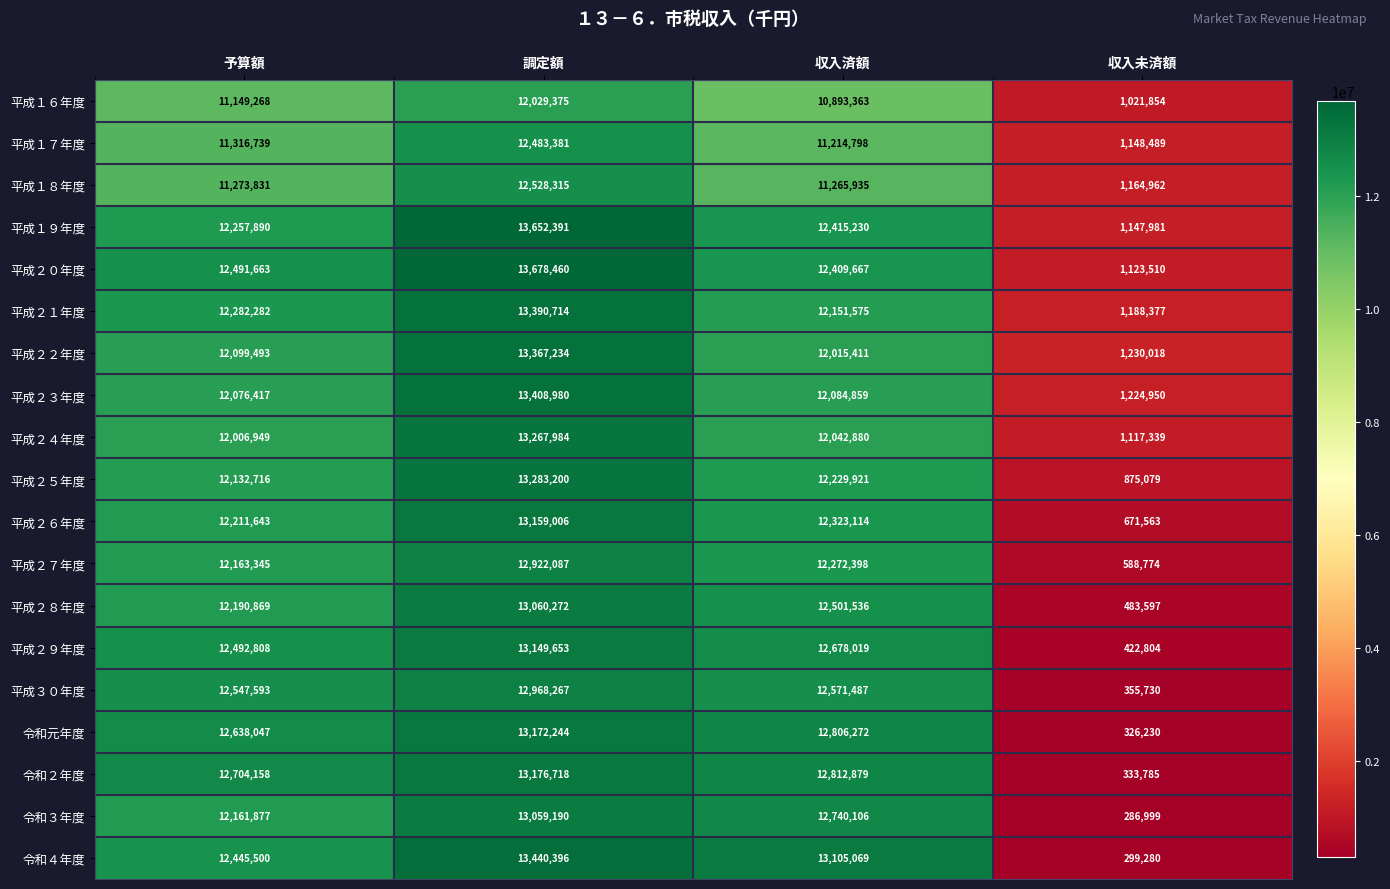

What is the average value of the 平成１９年度 series?

9868373